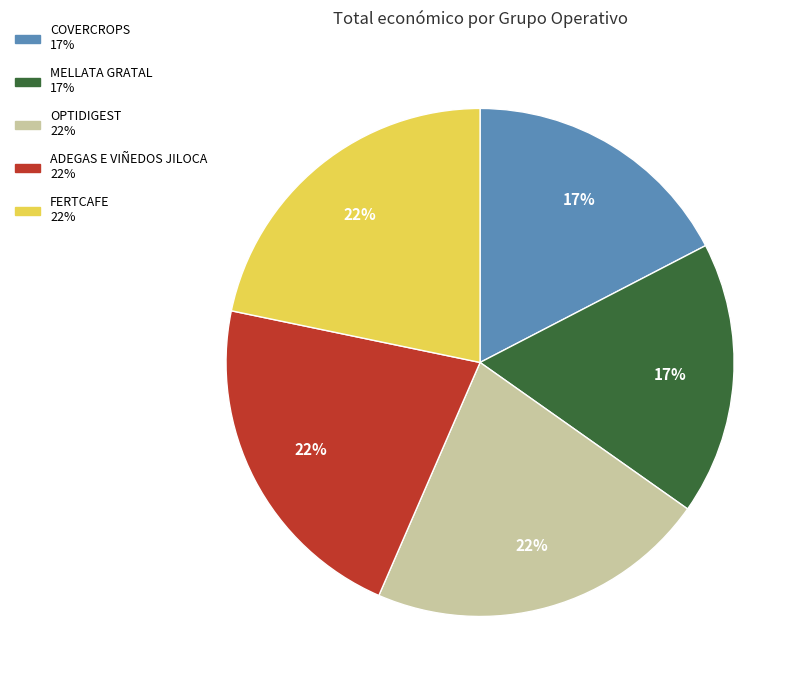

Is COVERCROPS the majority of the pie?

No